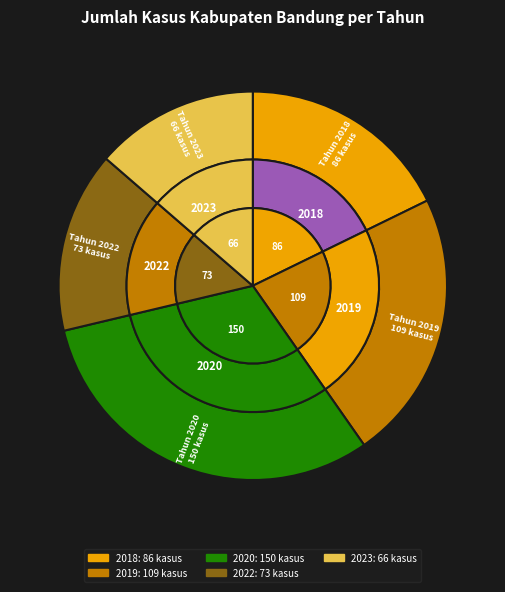

Does any single category account for the majority?

No